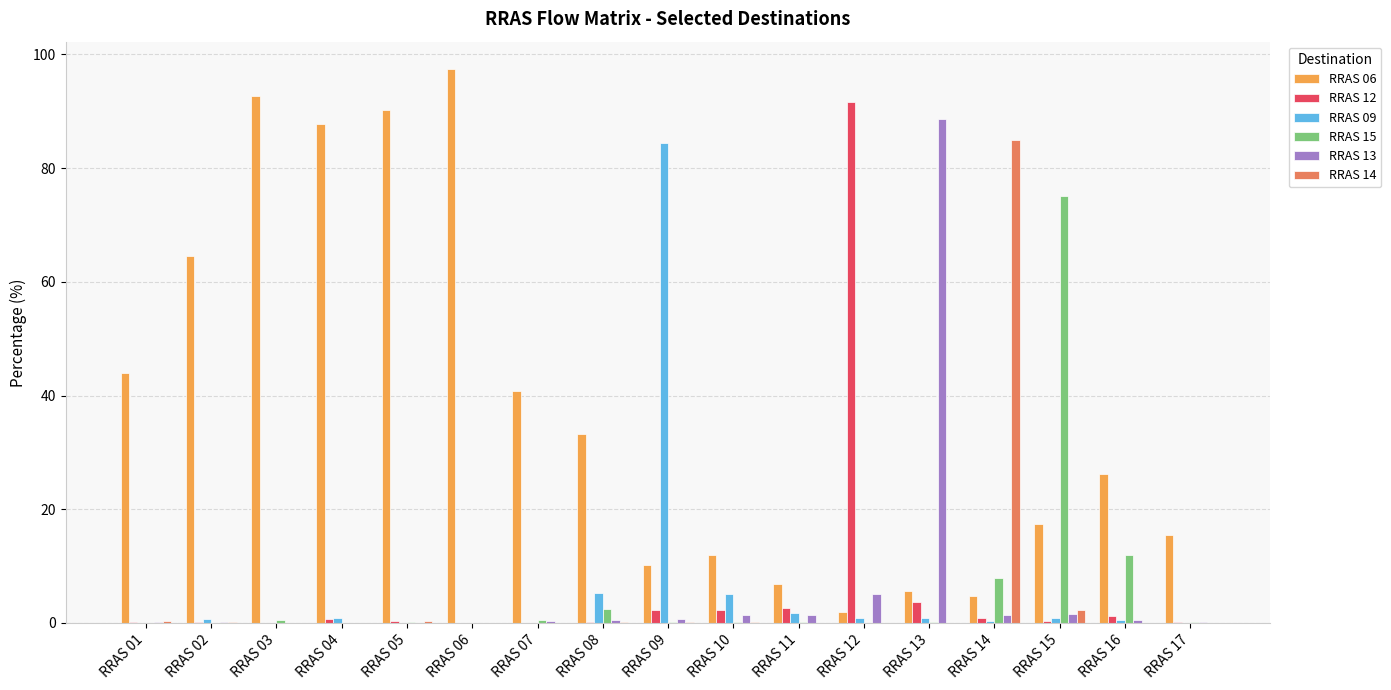

At which category does the chart reach its peak across all series?

RRAS 06